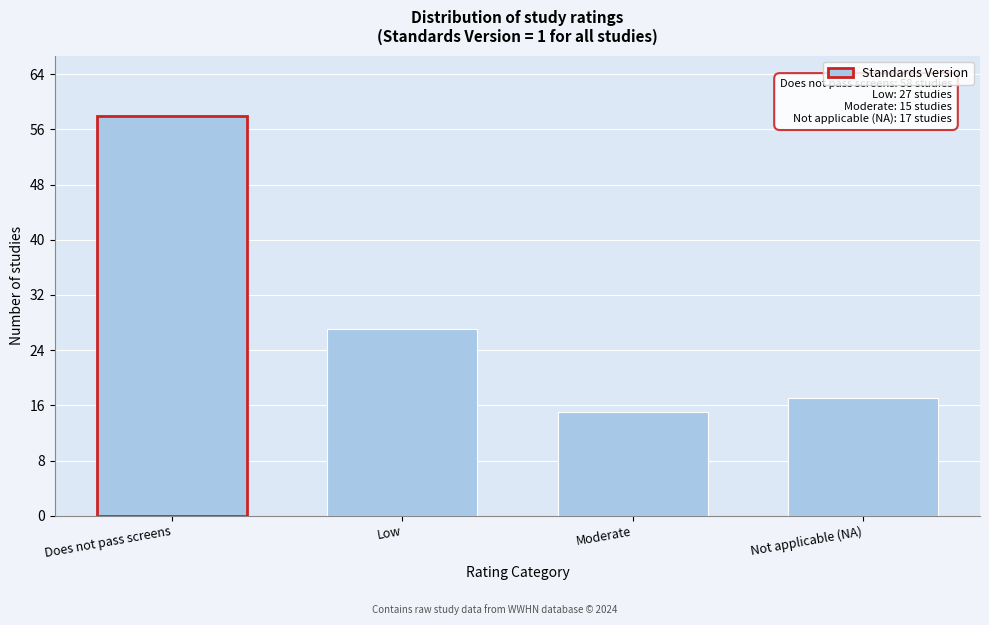

Reading right to left, list all the values displayed in this chart.

17	15	27	58